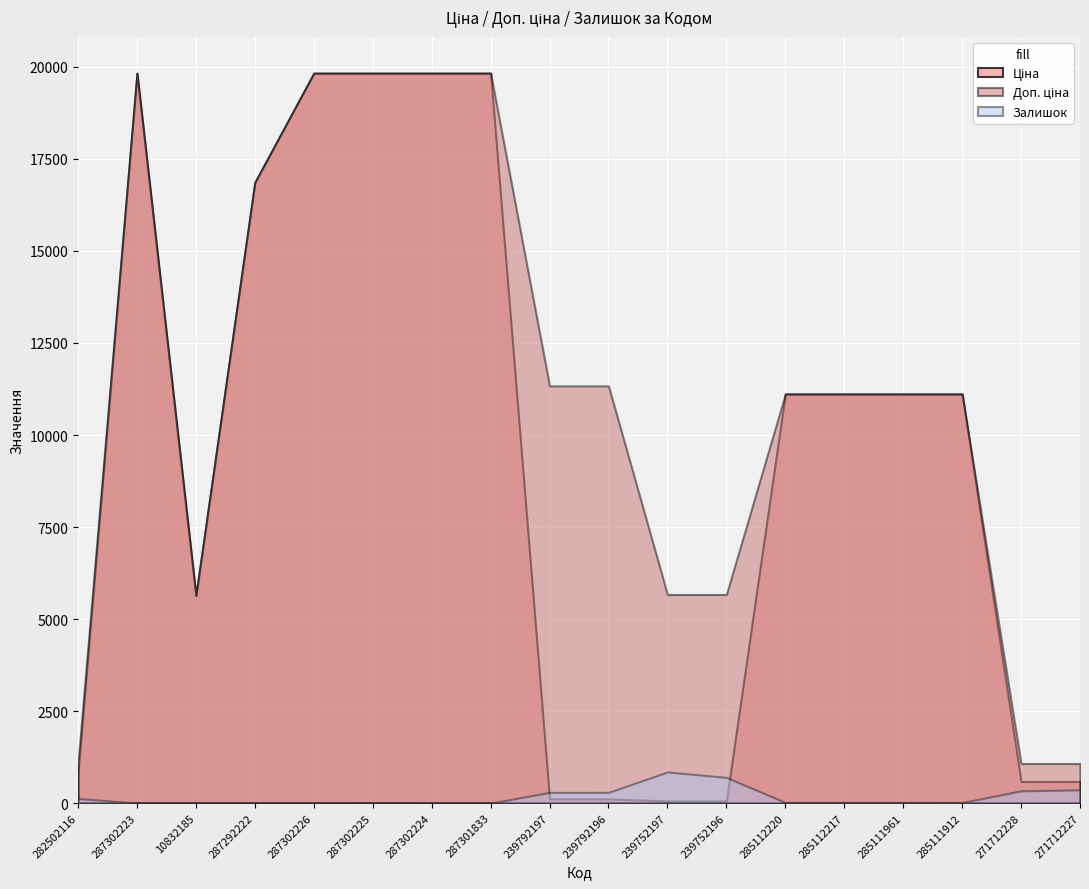

Reading right to left, extract all data points from this chart.

Ціна: 586.0	586.0	11113.6	11113.6	11113.6	11113.6	56.7	56.7	113.3	113.3	19831.1	19831.1	19831.1	19831.1	16863.2	5636.0	19831.1	813.0
Доп. ціна: 1074.5	1074.5	11113.6	11113.6	11113.6	11113.6	5667.0	5667.0	11334.0	11334.0	19831.1	19831.1	19831.1	19831.1	16863.2	5636.0	19831.1	1101.8
Залишок: 359.0	333.0	14.0	17.0	17.0	17.0	698.0	845.0	290.0	289.0	0.0	3.0	5.0	1.0	4.0	1.0	1.0	125.0